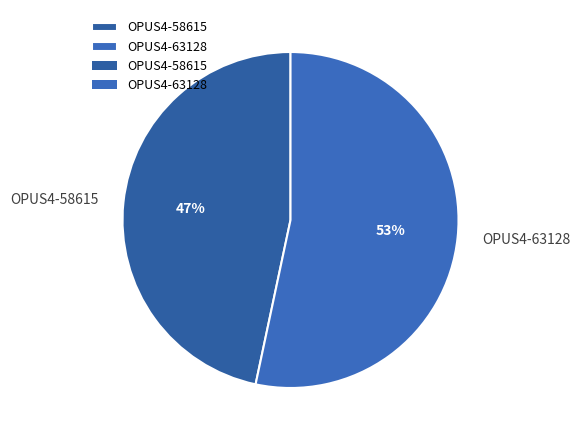

The OPUS4-63128 slice represents 61% of the pie. True or false?

False